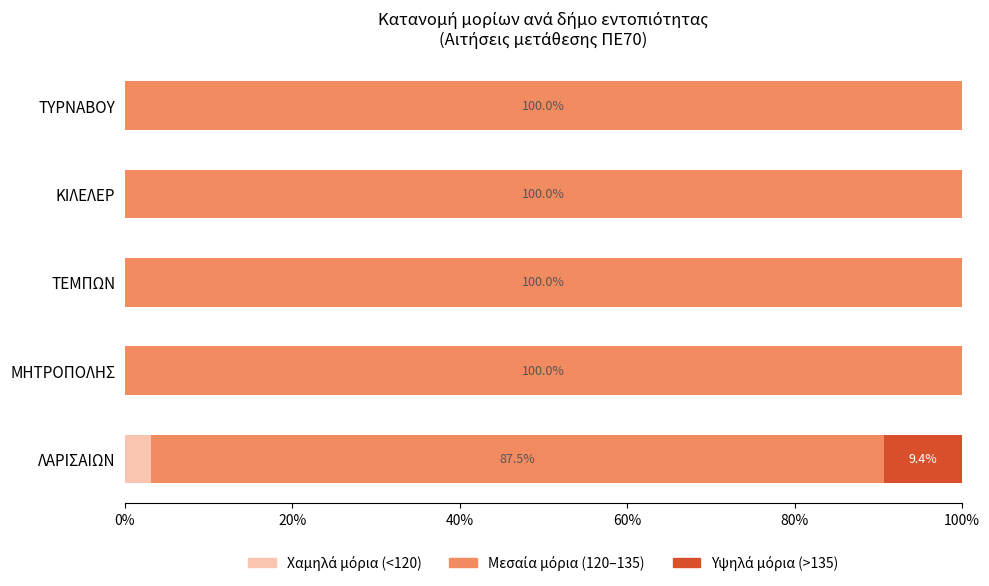

Count the number of data series in this chart.

3